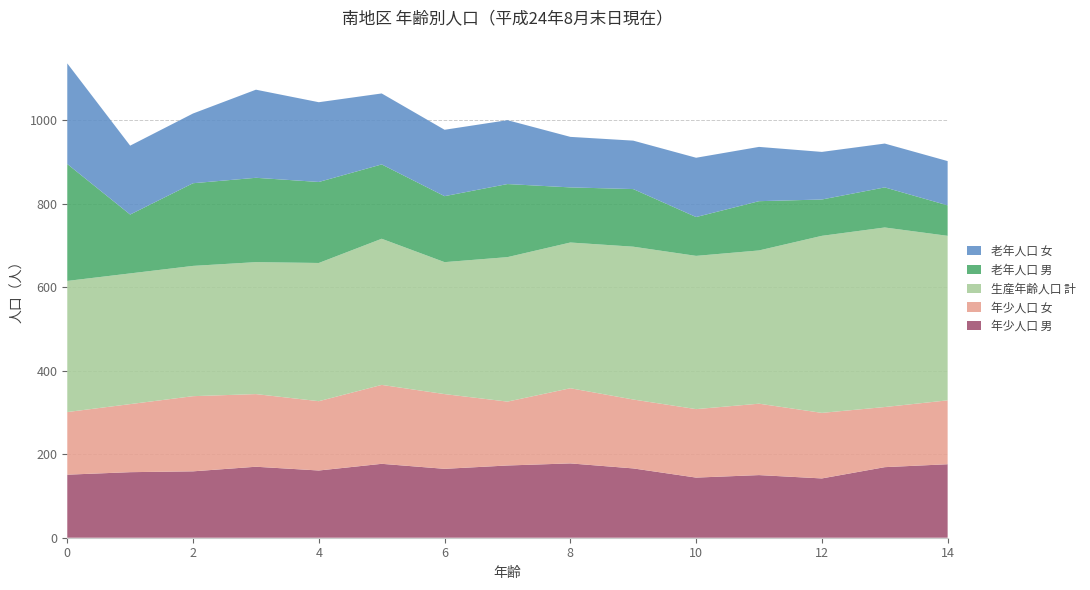

Reading left to right, list all the values displayed in this chart.

年少人口 男: 151	157	159	170	161	177	165	173	178	166	144	150	142	169	176
年少人口 女: 150	163	180	174	166	189	179	153	180	165	164	171	157	144	153
生産年齢人口 計: 314	313	312	316	331	350	316	346	349	366	367	367	424	430	394
老年人口 男: 280	141	198	202	194	178	158	175	132	138	93	118	87	96	73
老年人口 女: 241	165	167	211	191	170	159	153	121	116	142	130	114	105	106